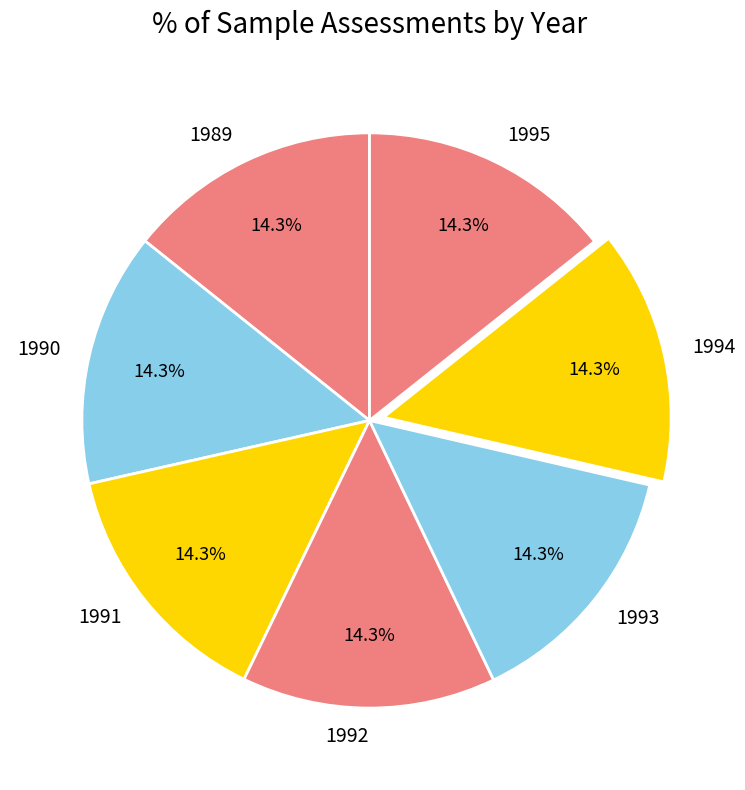

Approximately how many times larger is the value at 1994 compared to 1993?

1.0